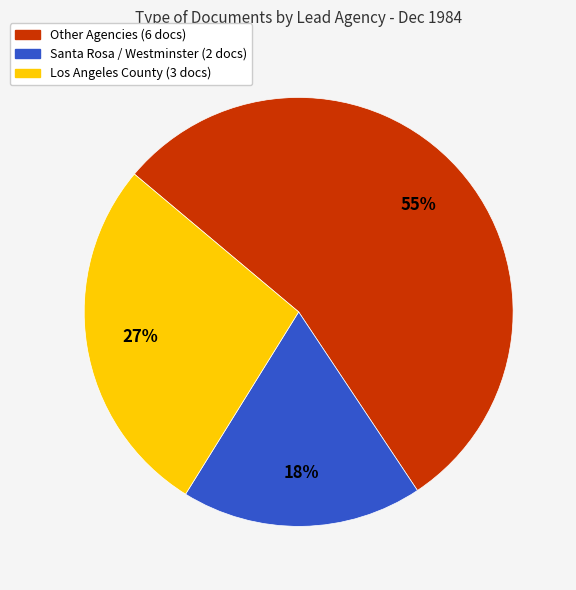

Is there a majority slice in this chart?

Yes